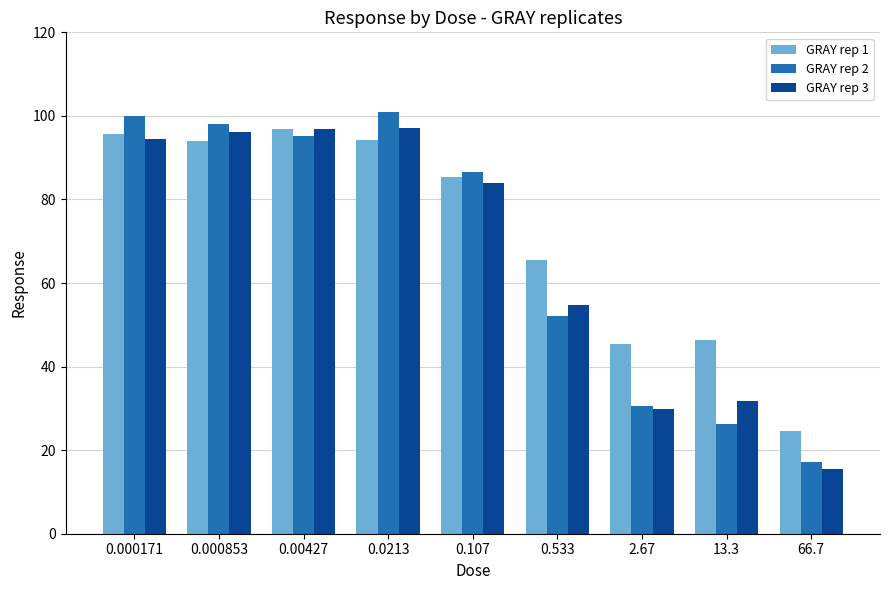

Which series changed the most between 0.00427 and 66.7?

GRAY rep 3